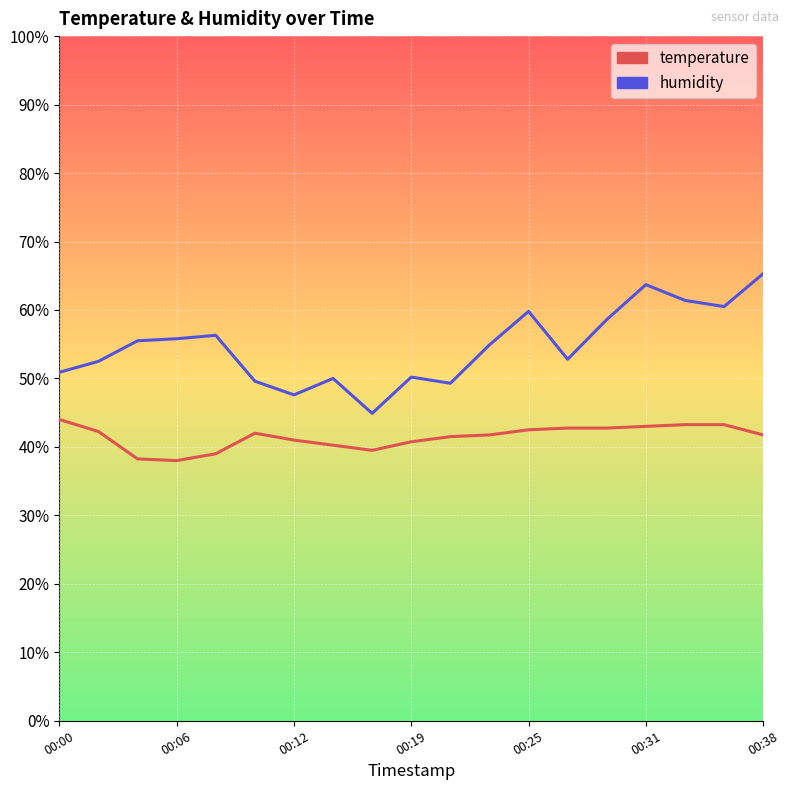

Rank the series by their maximum value, from highest to lowest.

humidity, temperature